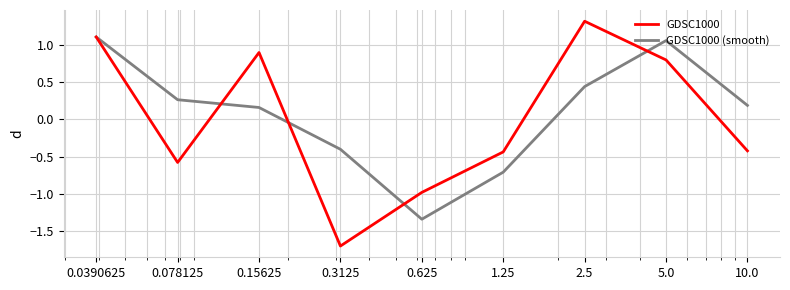

List the series in order of their peak value, lowest first.

GDSC1000 (smooth), GDSC1000